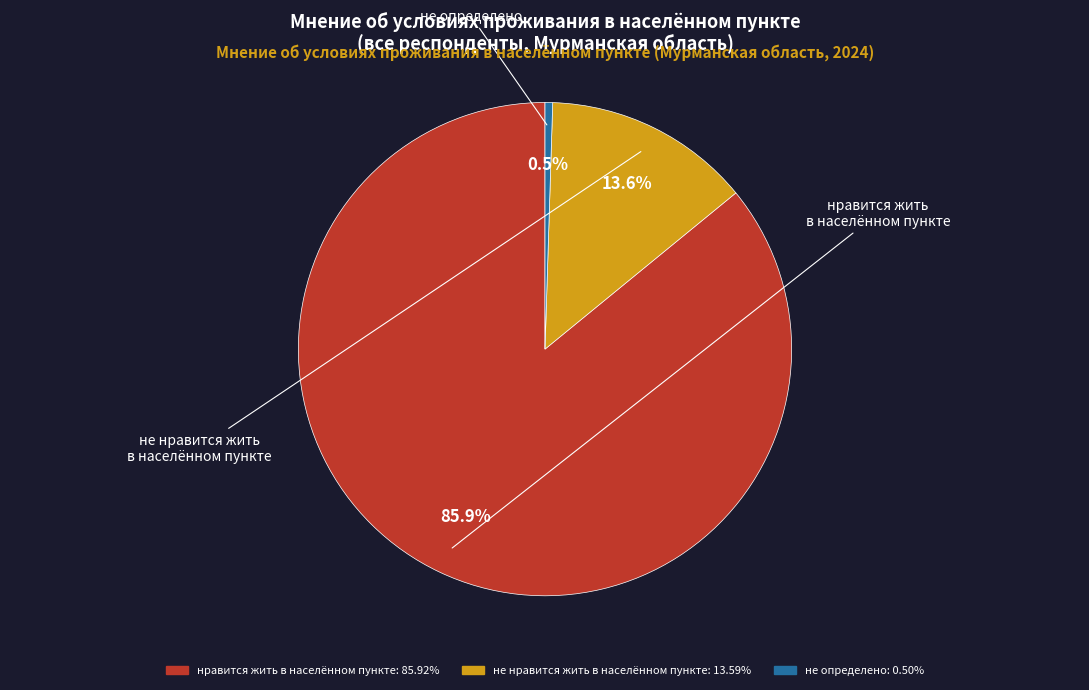

Does any single category account for the majority?

Yes